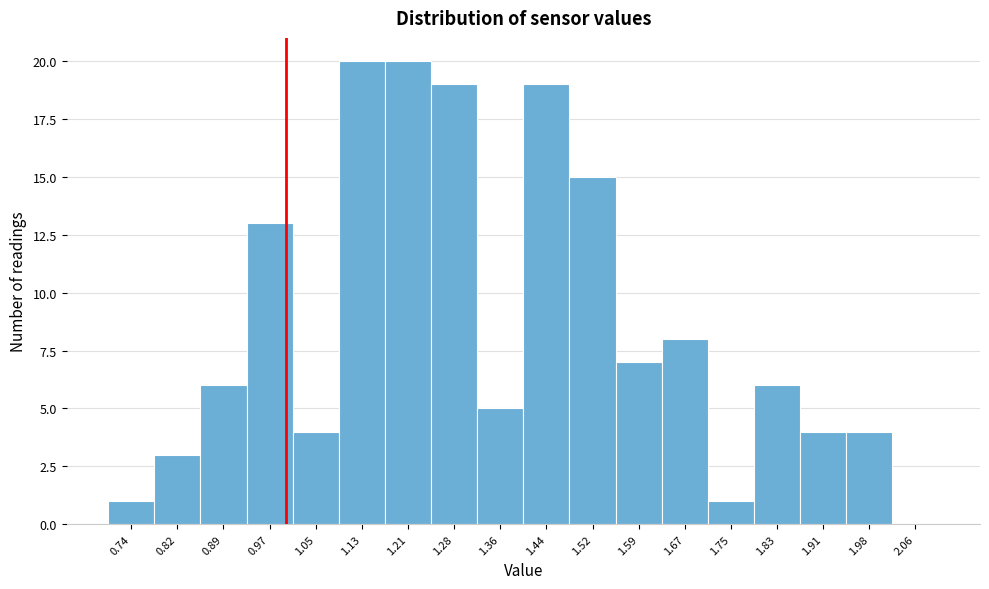

Reading left to right, transcribe this chart: for each bar, give the range it covers on the x-axis and its height. Neither the bar edges nor the heights are printed on the chart, so give them approximately, as read against the axes.

0.70 to 0.78: 1
0.78 to 0.86: 3
0.86 to 0.93: 6
0.93 to 1.01: 13
1.01 to 1.09: 4
1.09 to 1.17: 20
1.17 to 1.24: 20
1.24 to 1.32: 19
1.32 to 1.40: 5
1.40 to 1.48: 19
1.48 to 1.56: 15
1.56 to 1.63: 7
1.63 to 1.71: 8
1.71 to 1.79: 1
1.79 to 1.87: 6
1.87 to 1.94: 4
1.94 to 2.02: 4
2.02 to 2.10: 0